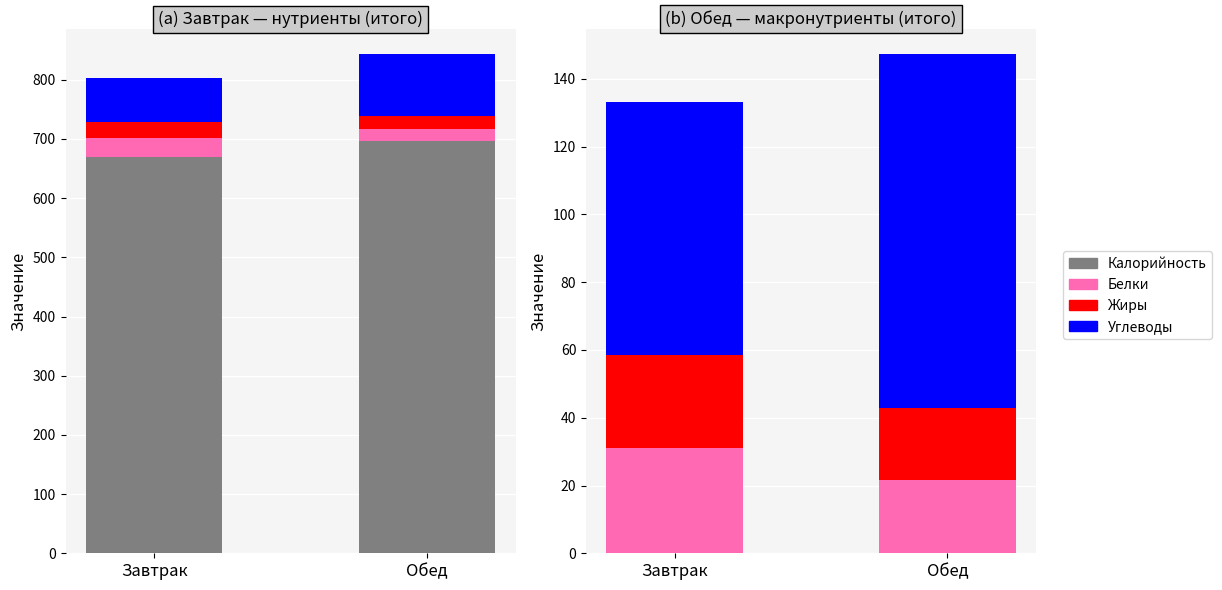

What is the label of the 2nd bar from the left?

Обед